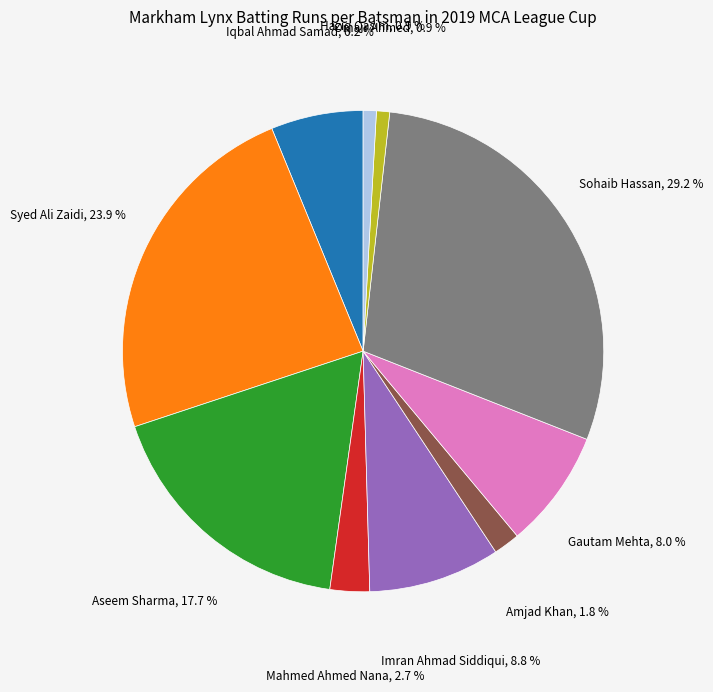

Is there any slice that represents more than half of the pie?

No